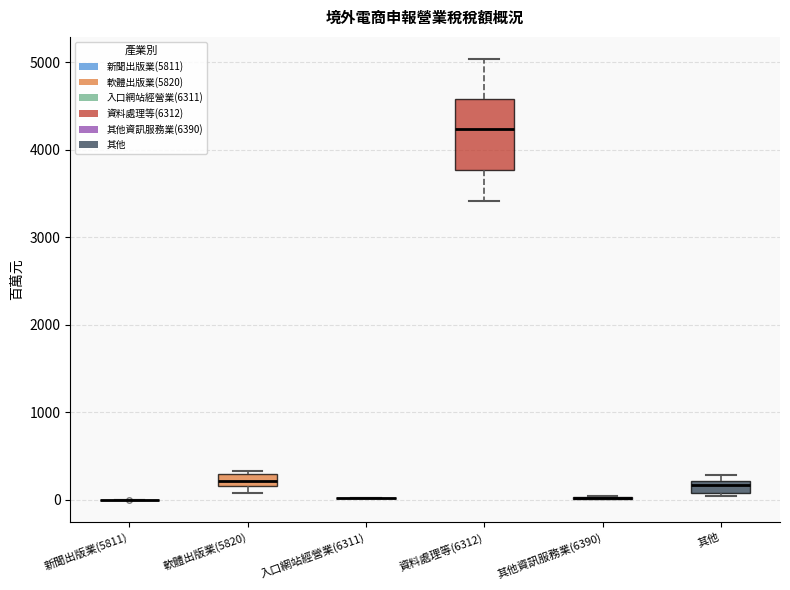

Where is the lower edge of the box for 其他 on the y-axis? The values are not printed on the chart, so give them approximately, as read against the axis.

100